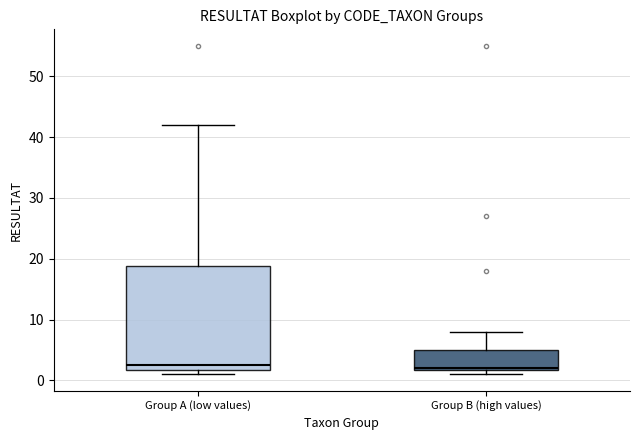

Where does the median line of the box for Group A (low values) sit on the y-axis? The values are not printed on the chart, so give them approximately, as read against the axis.

3